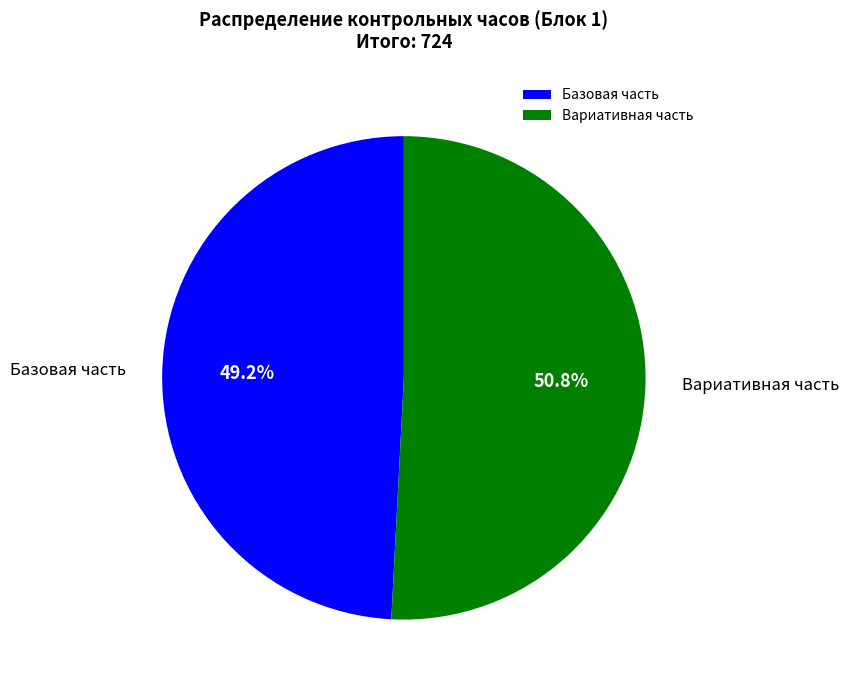

Does Вариативная часть account for over 50% of the chart?

Yes